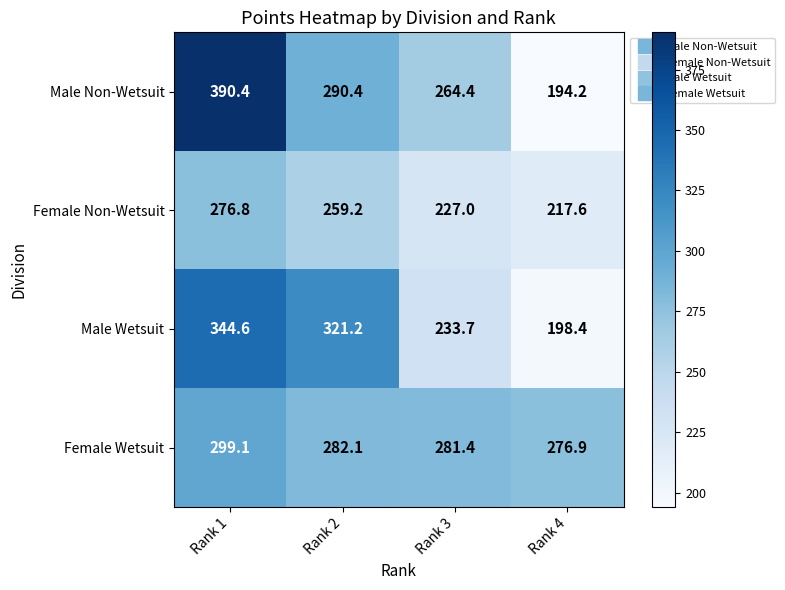

Which label corresponds to the smallest value in the chart?

Rank 4